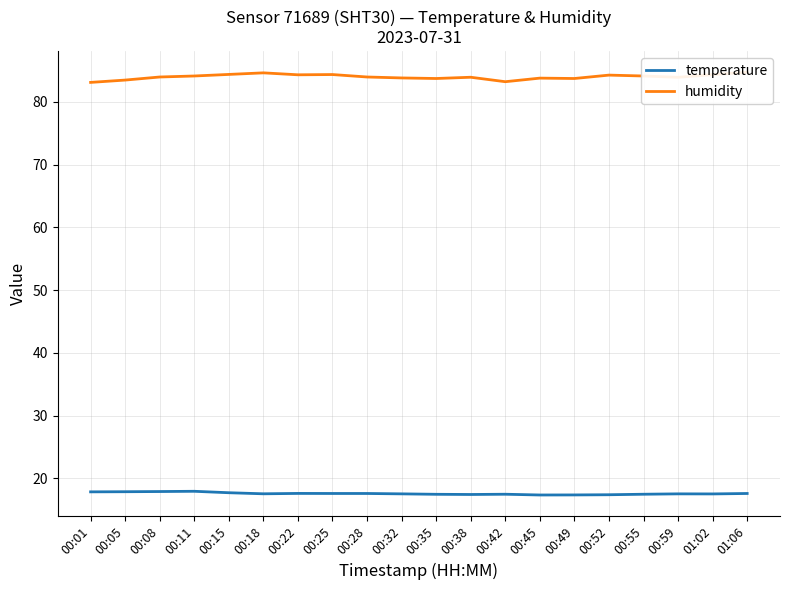

True or false: temperature and humidity intersect in this chart.

False